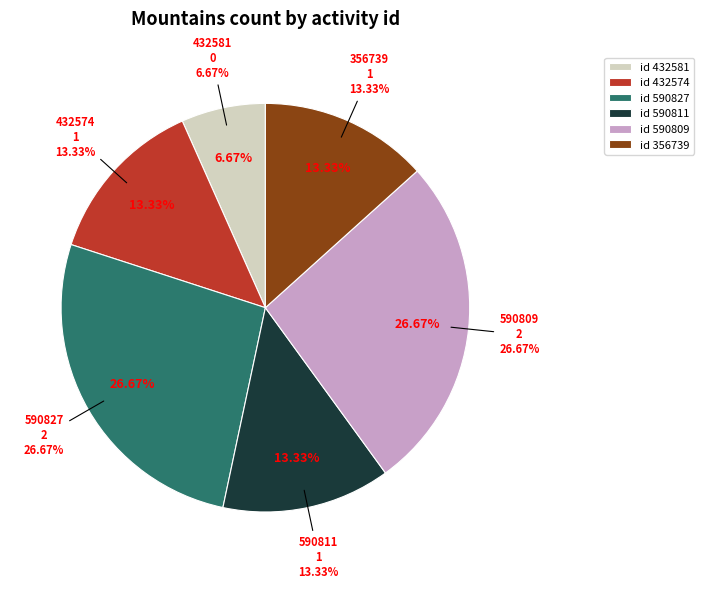

Is 590811 the majority of the pie?

No